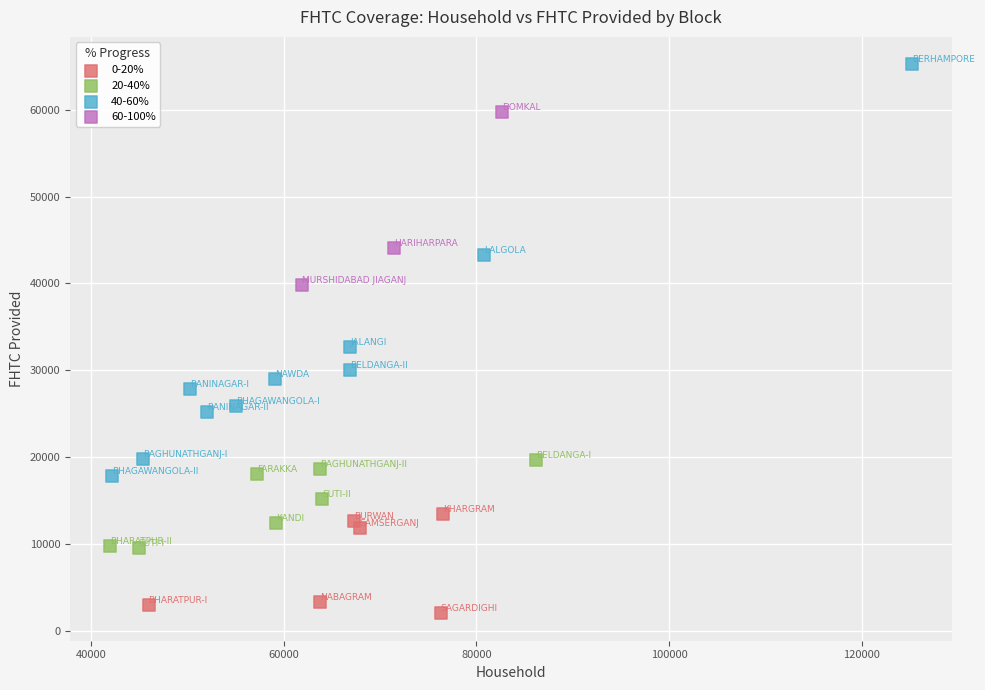

What are all the series names shown in the legend?

0-20%, 20-40%, 40-60%, 60-100%